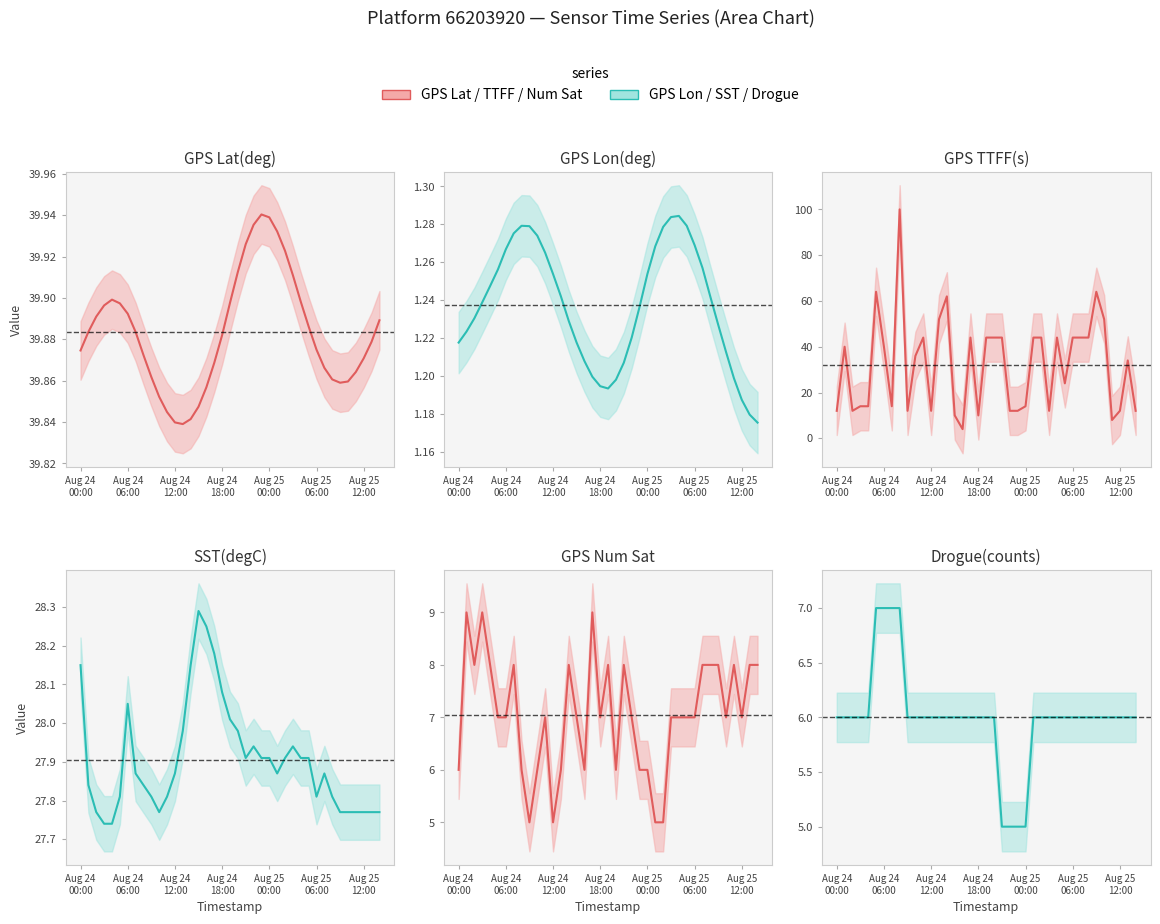

Which series has the widest spread of values?

GPS TTFF(s)